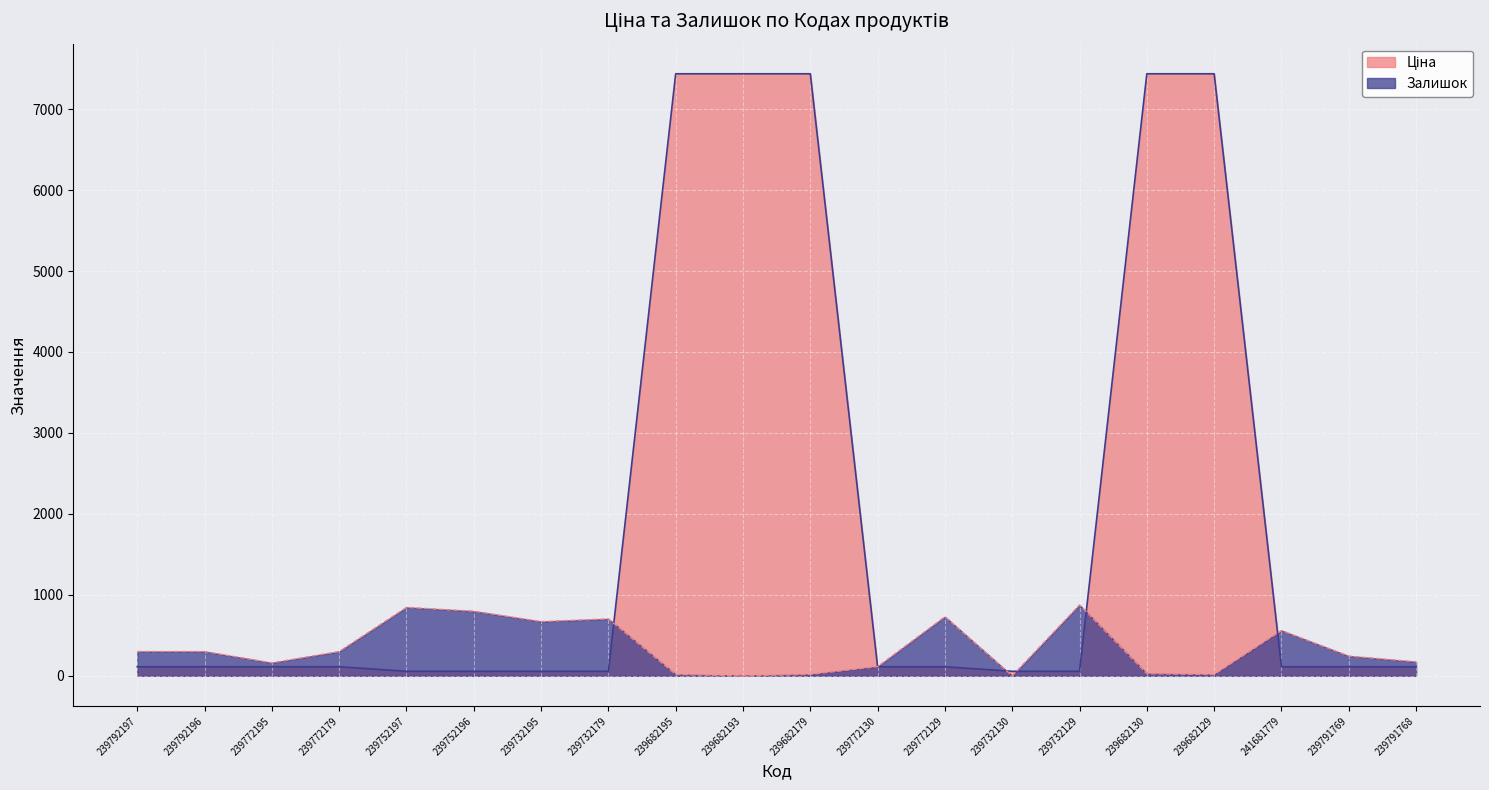

What is the lowest value of the Ціна series?

55.9